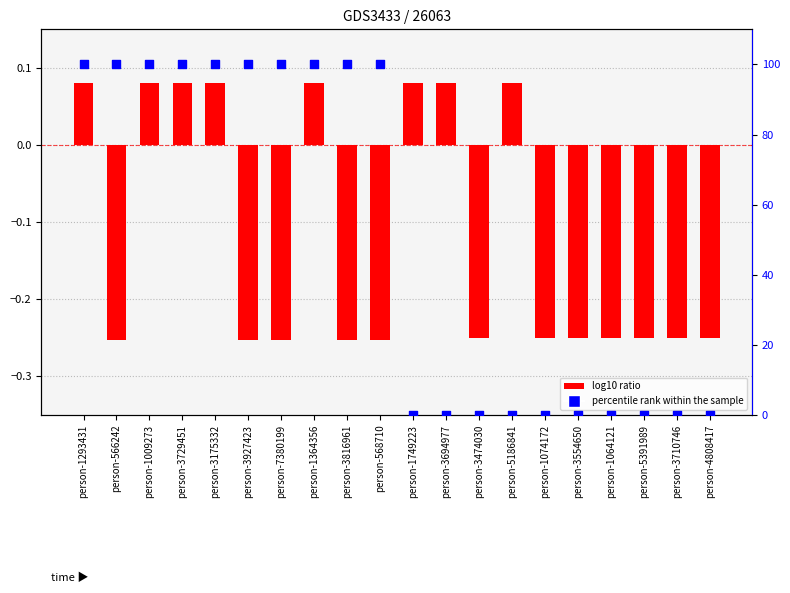

Which series has the widest spread of Y values?

percentile rank within the sample